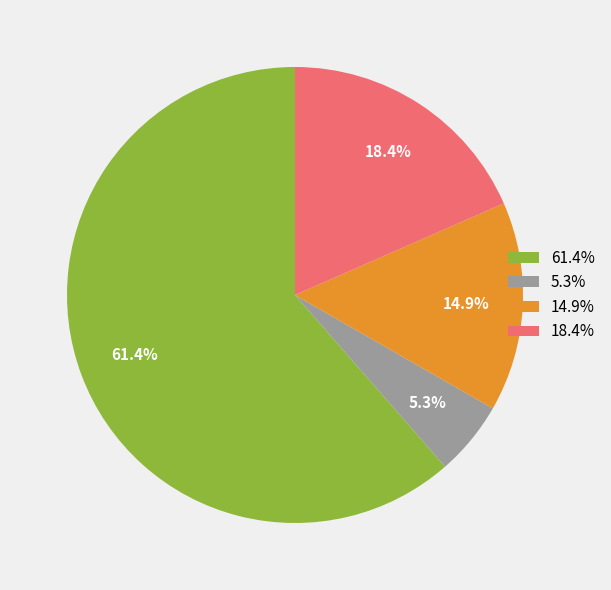

Count the number of slices in the pie.

4